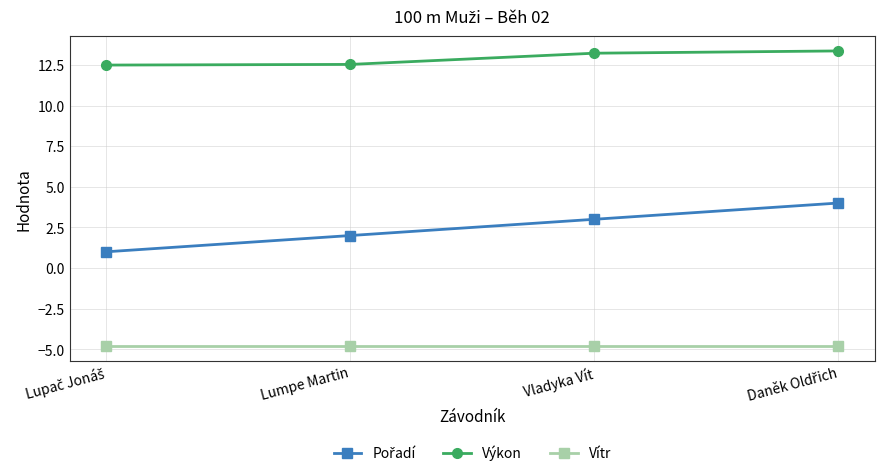

At how many categories does at least one series exceed 12?

4